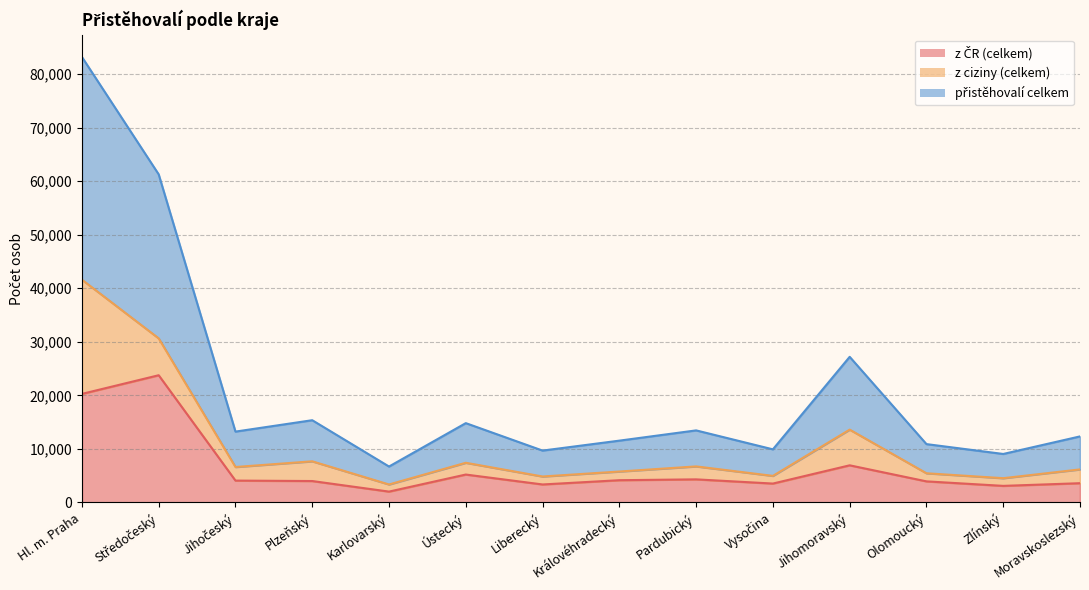

Does the chart have visible grid lines?

Yes